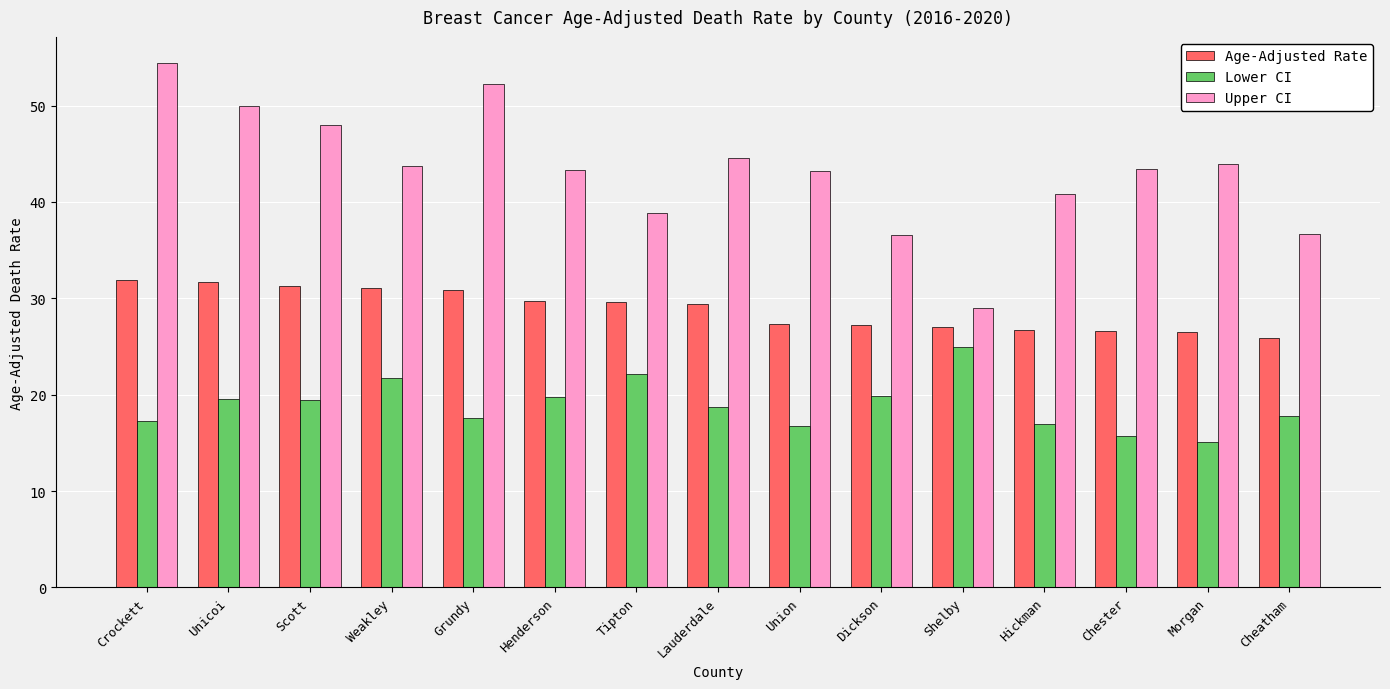

At which category does the chart reach its minimum across all series?

Morgan